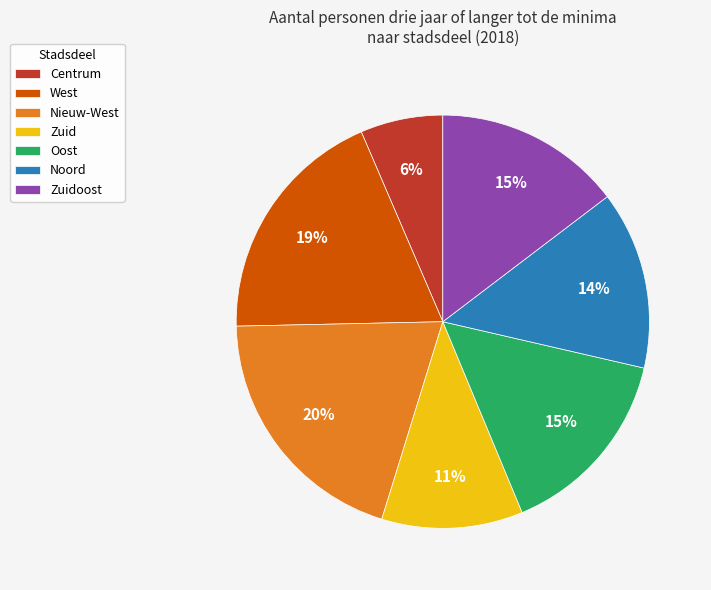

To the nearest percent, what percentage of the pie is Centrum?

6%